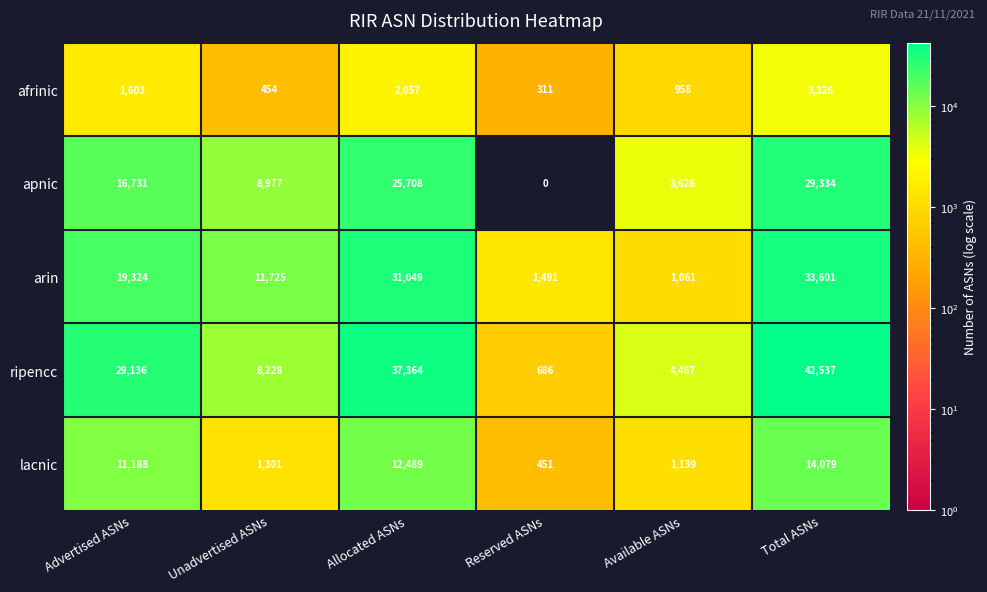

Is it true that arin equals 33601 at Total ASNs?

True